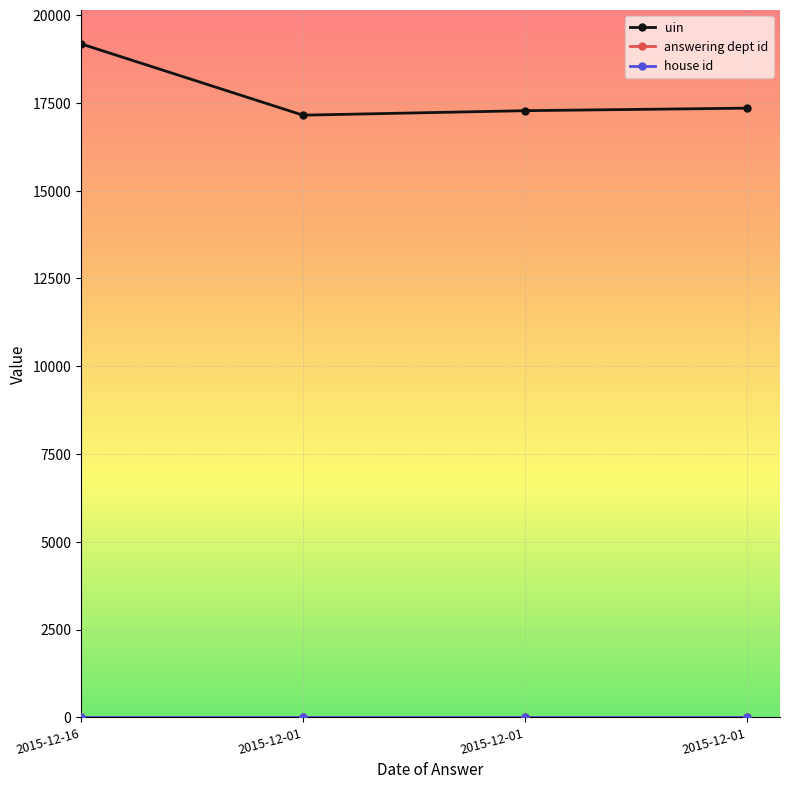

What is the spread (max minus min) of values at 2015-12-16?

19181